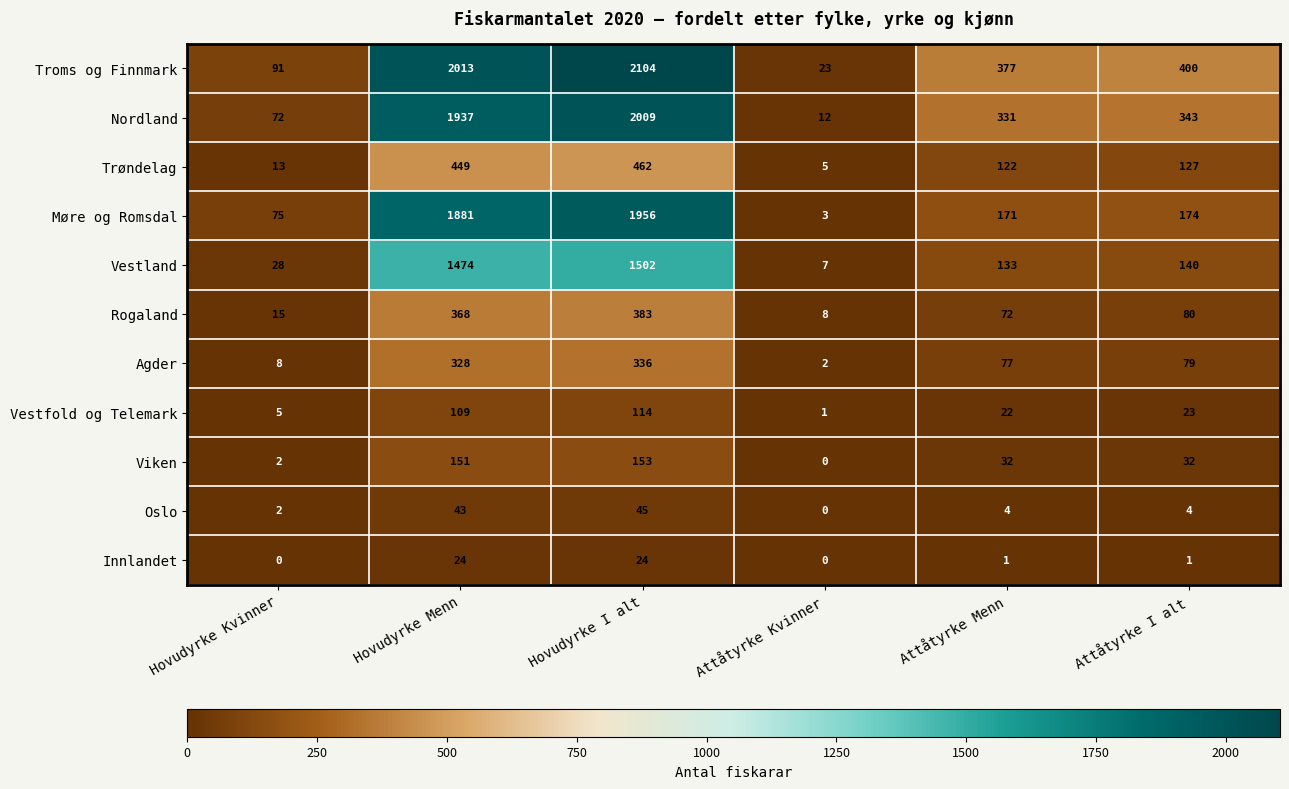

What is the average value of the Rogaland series?

154